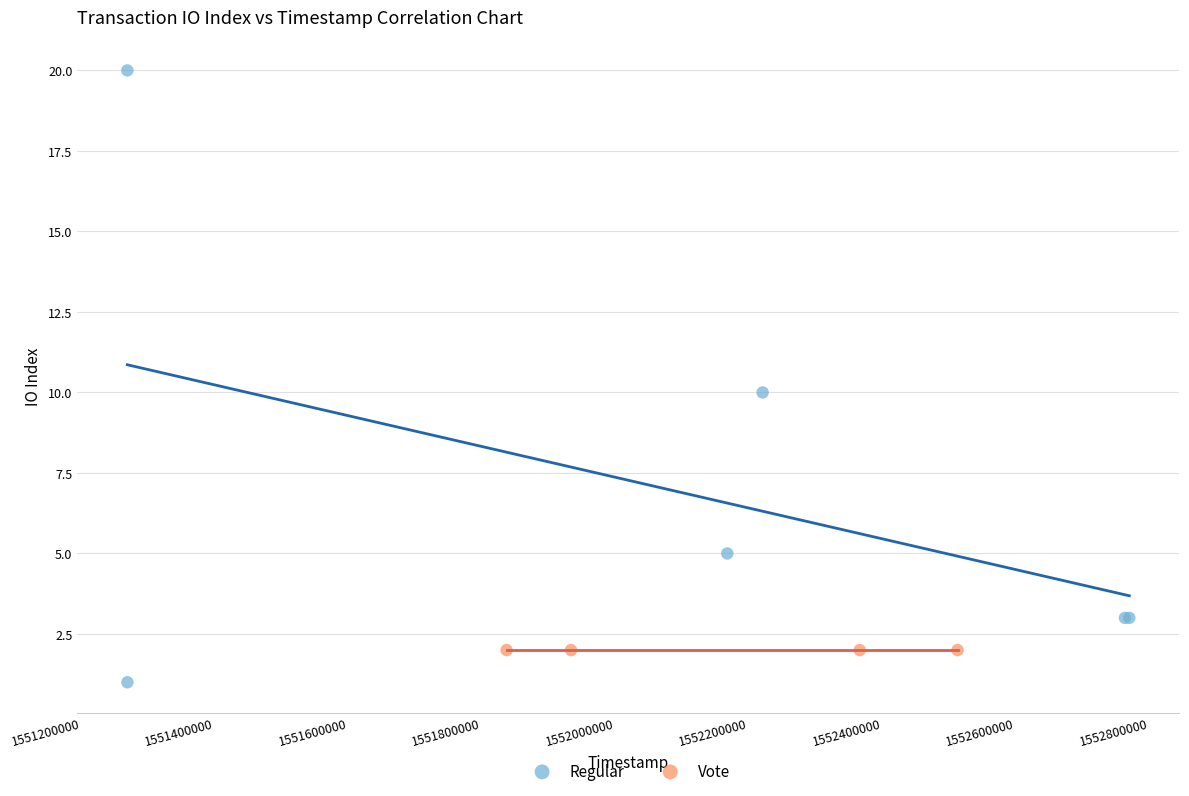

Which series reaches the maximum Y coordinate?

Regular